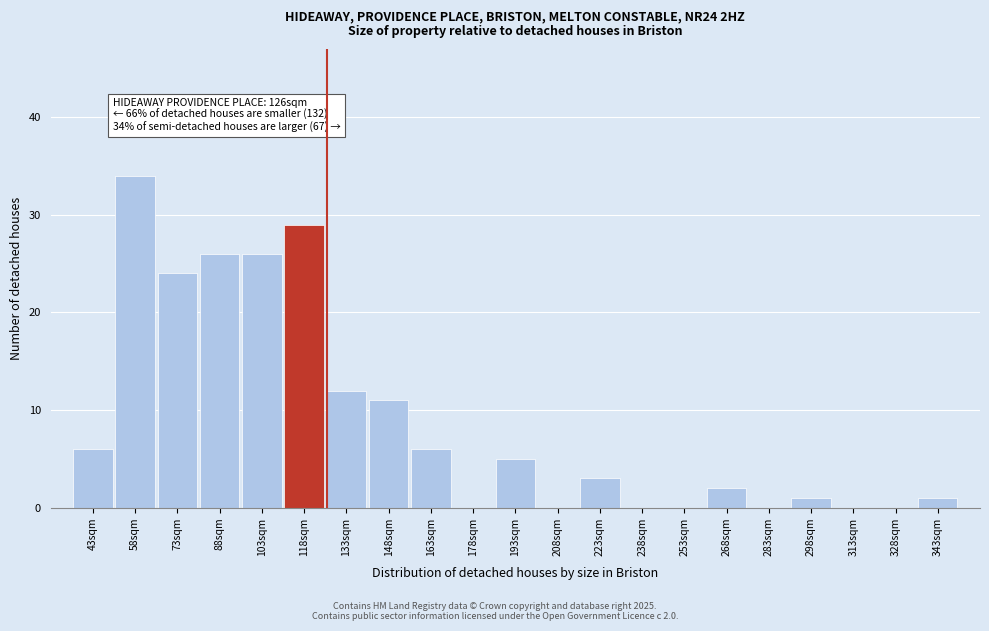

Reading left to right, transcribe all the data shown in this chart.

43sqm=6	58sqm=34	73sqm=24	88sqm=26	103sqm=26	118sqm=29	133sqm=12	148sqm=11	163sqm=6	178sqm=0	193sqm=5	208sqm=0	223sqm=3	238sqm=0	253sqm=0	268sqm=2	283sqm=0	298sqm=1	313sqm=0	328sqm=0	343sqm=1